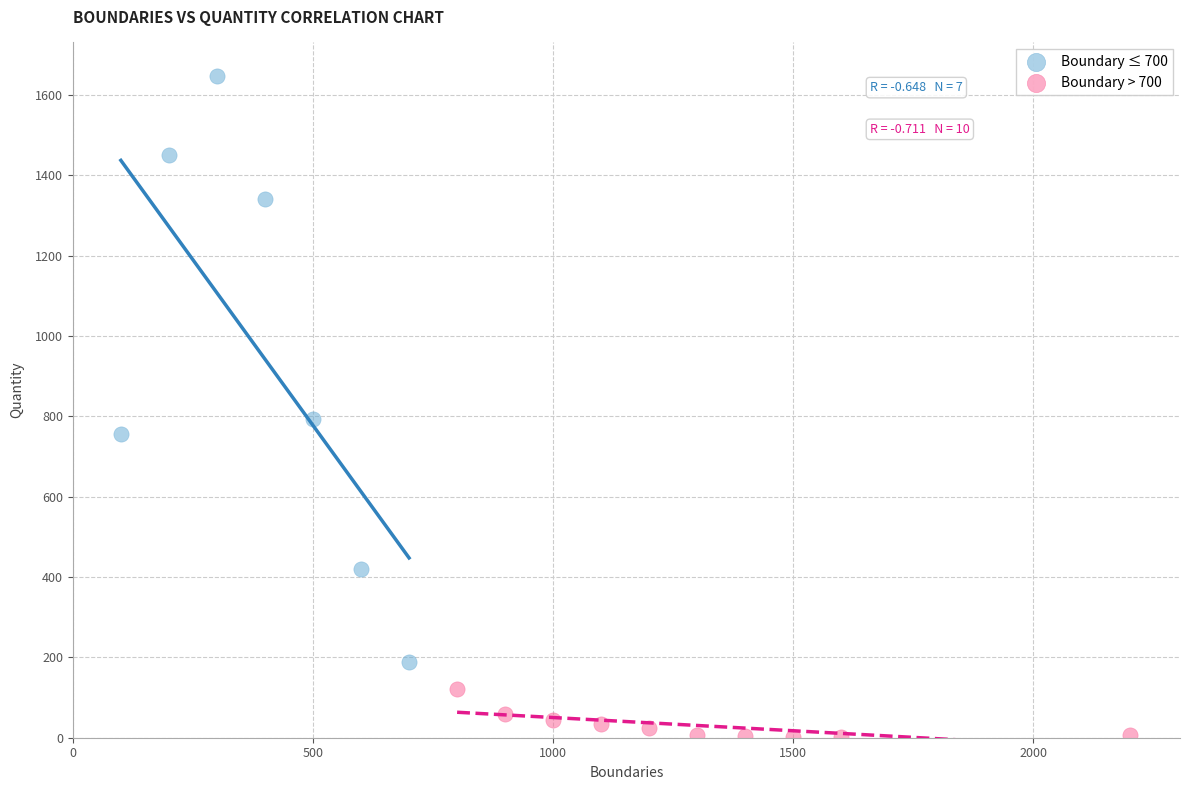

What are all the series names shown in the legend?

Boundary ≤ 700, Boundary > 700